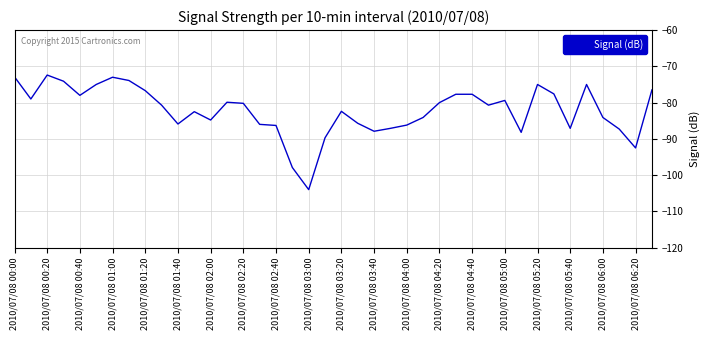

What is the maximum value shown in the chart?

-72.4